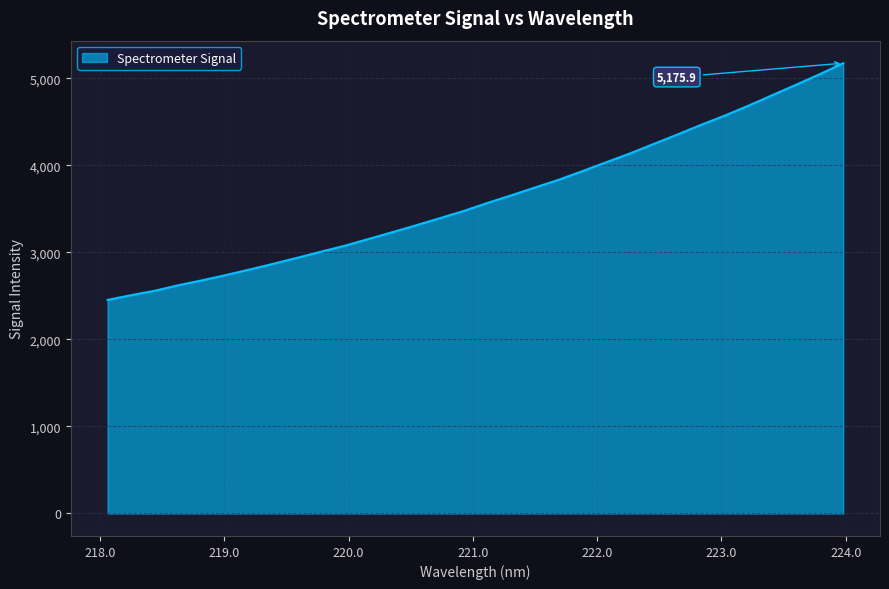

Does the chart have visible grid lines?

Yes